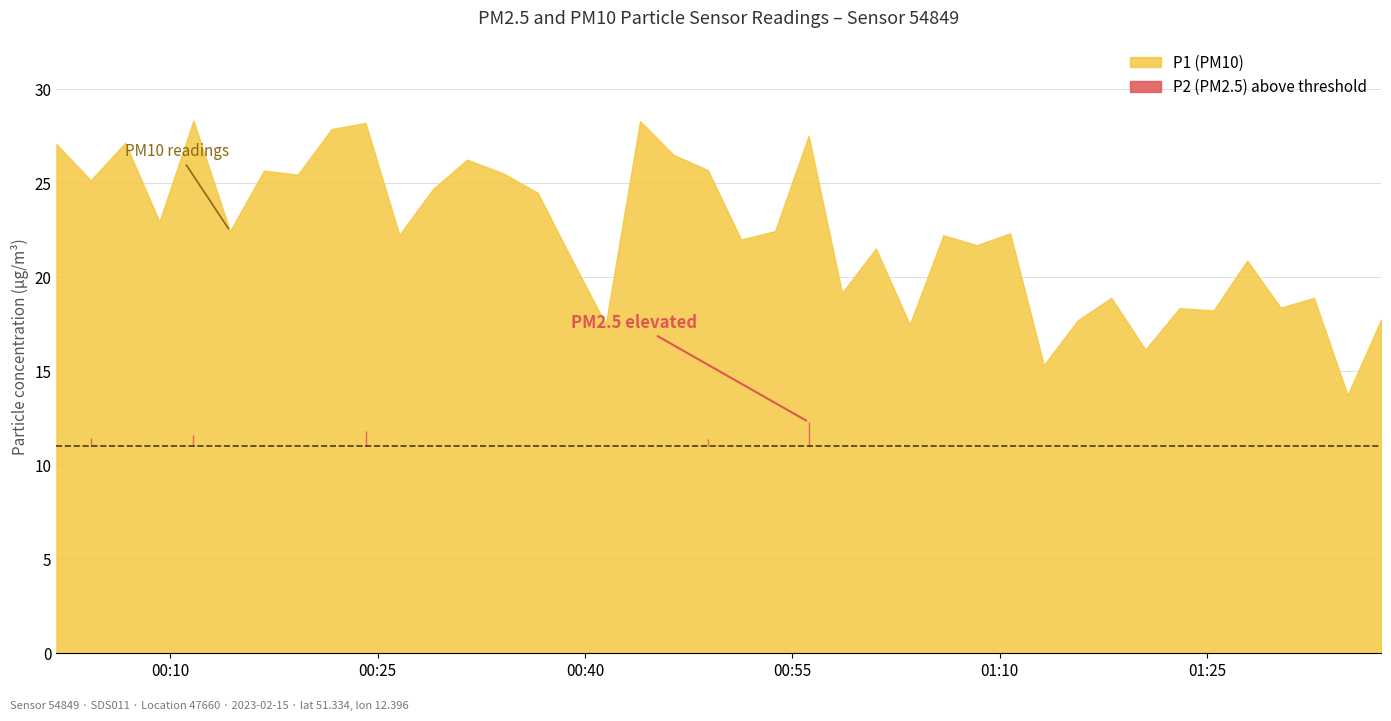

What is the value of the P2 point at the 11th from the left?

10.4